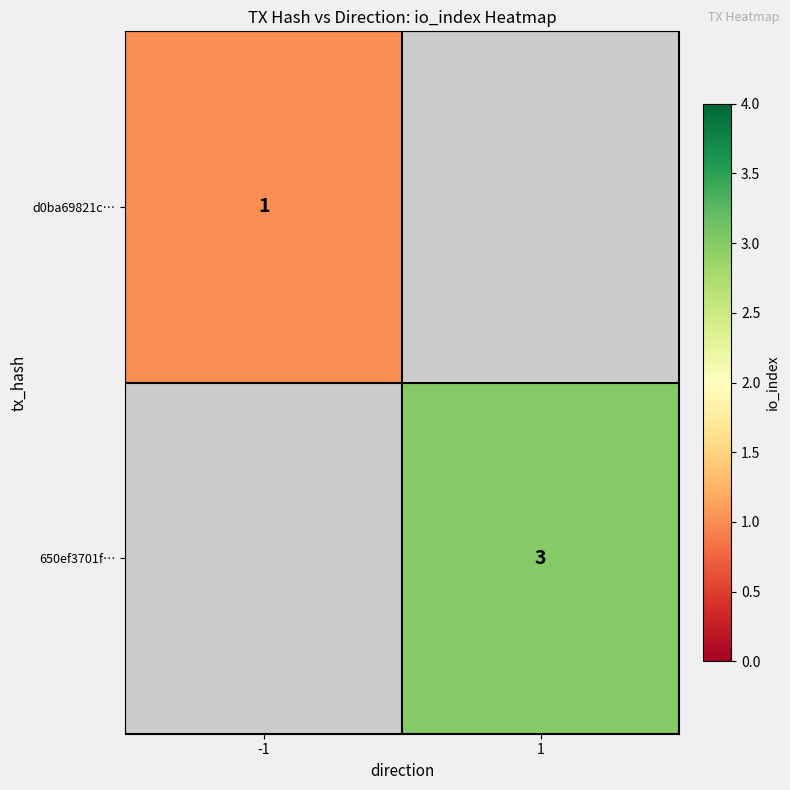

Is it true that 650ef3701f… equals 1 at 1?

False